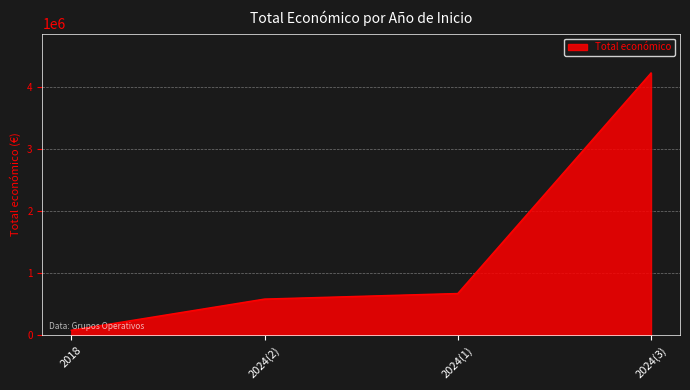

What is the difference between the maximum and second lowest values?

3642996